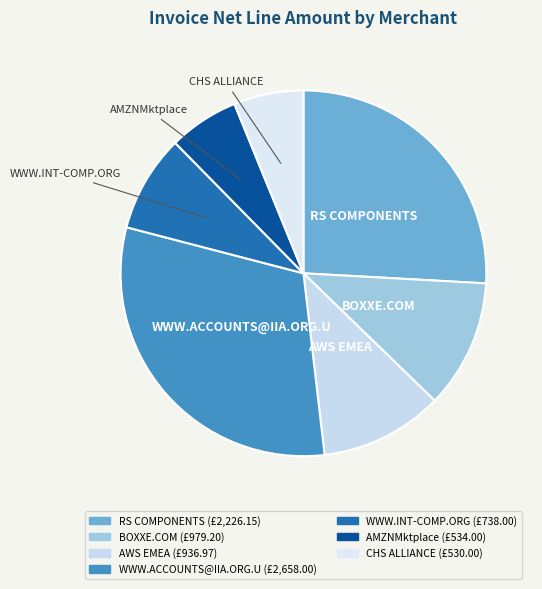

What is the largest slice in the pie chart?

WWW.ACCOUNTS@IIA.ORG.U